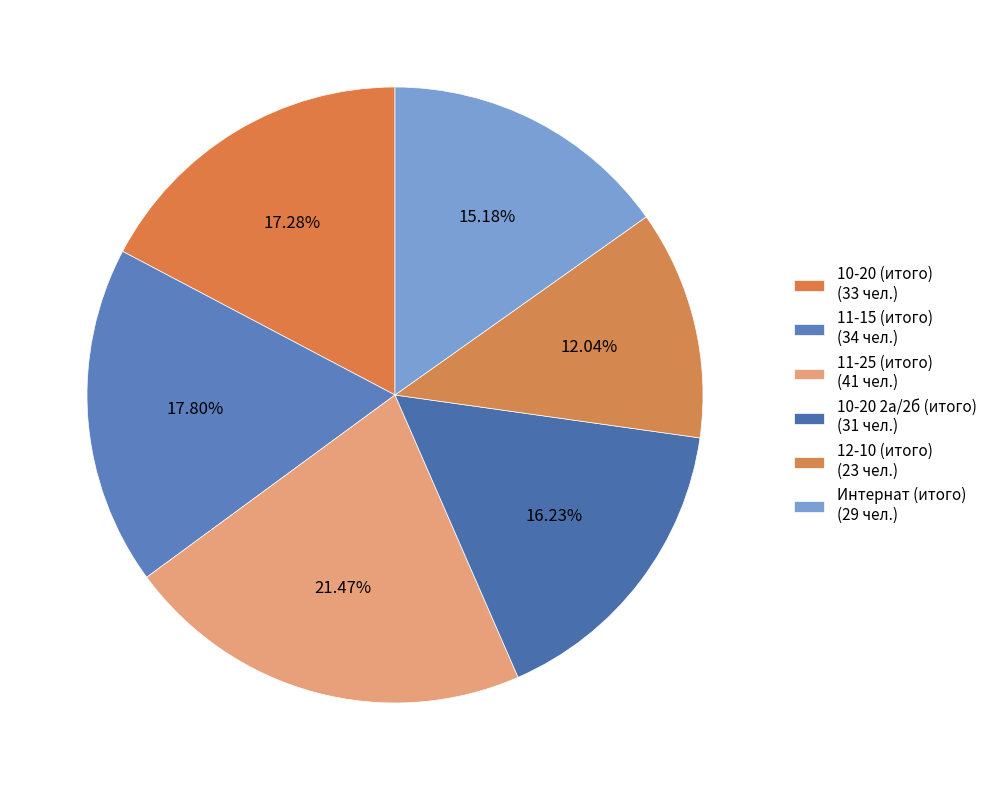

Is it true that 11-25 (итого) is 21% of the pie?

True